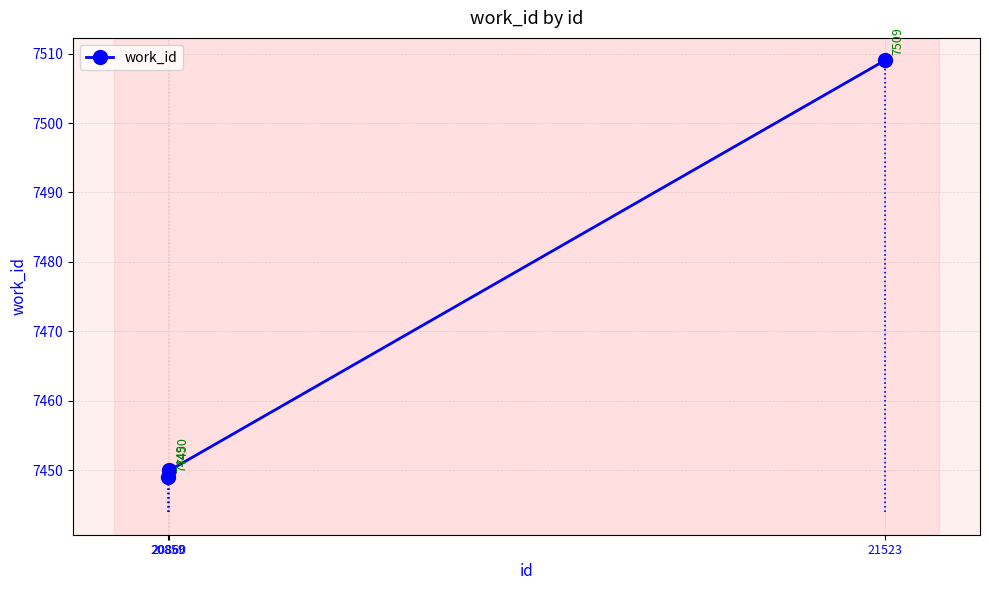

How many lines are shown in the chart?

1